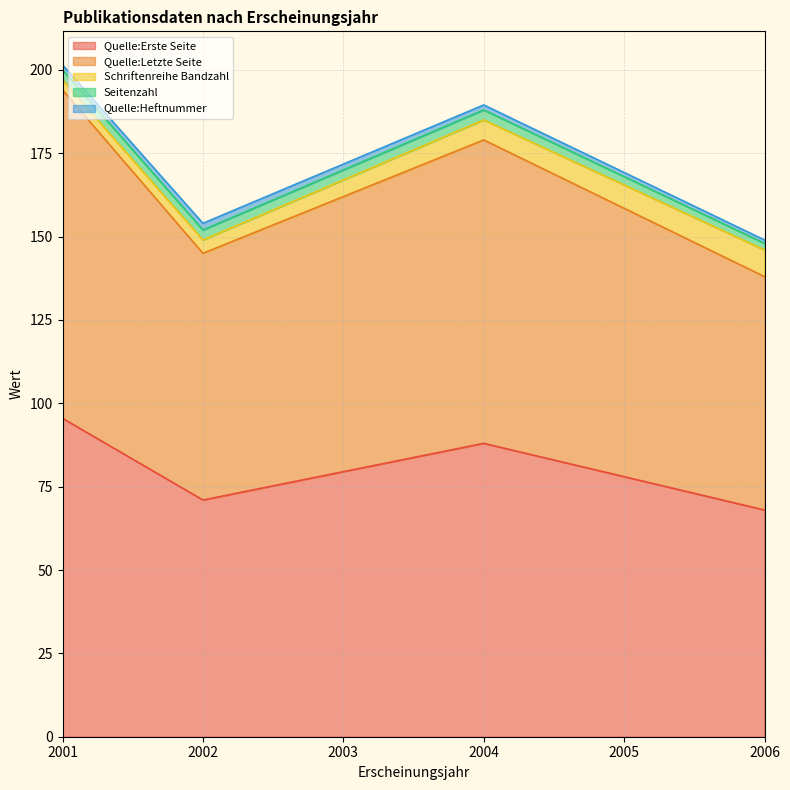

True or false: Quelle:Erste Seite and Quelle:Heftnummer intersect in this chart.

False